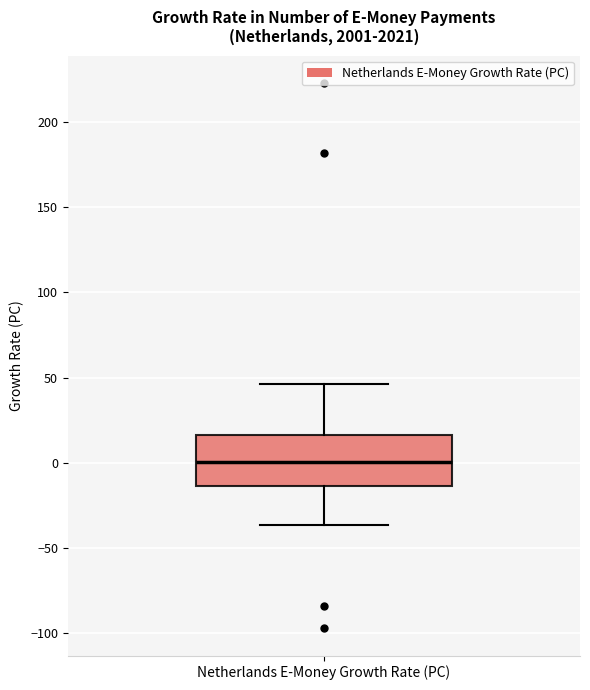

Transcribe this box plot: give where the median line is, the range the box spans, and where the two whiskers end, as read against the y-axis. The values are not printed on the chart, so give them approximately, as read against the axis.

median 0, box -15 to 15, whiskers -35 to 45